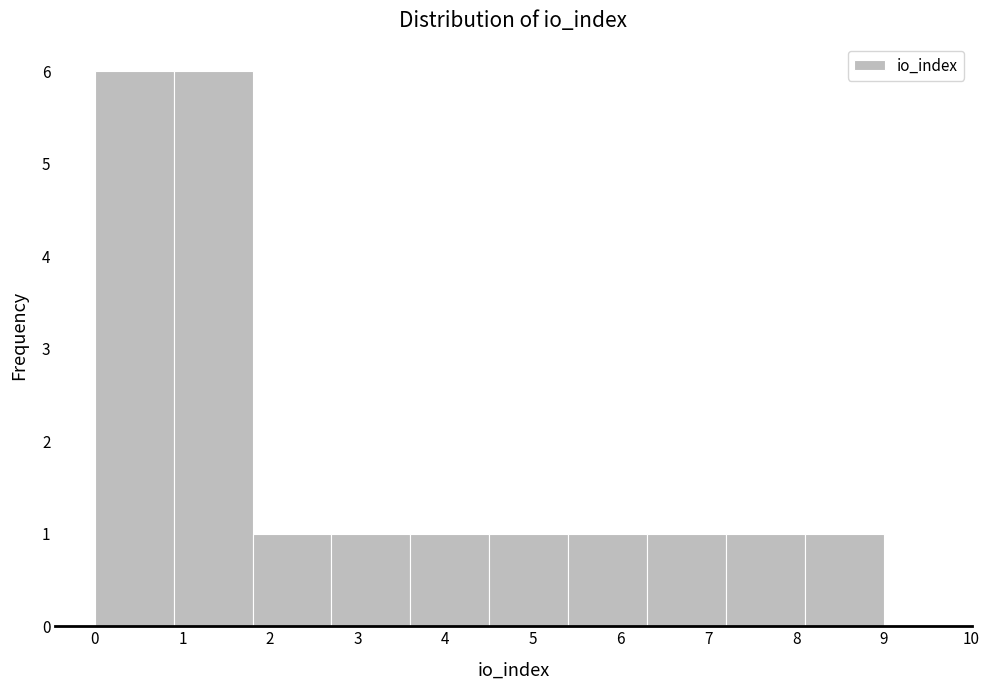

How tall is the bar that spans 0.9 to 1.8 on the x-axis? The values are not printed on the chart, so give them approximately, as read against the axis.

6